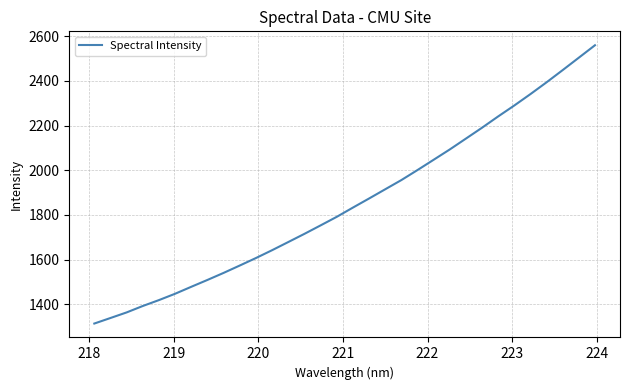

What is the smallest value displayed?

1313.6